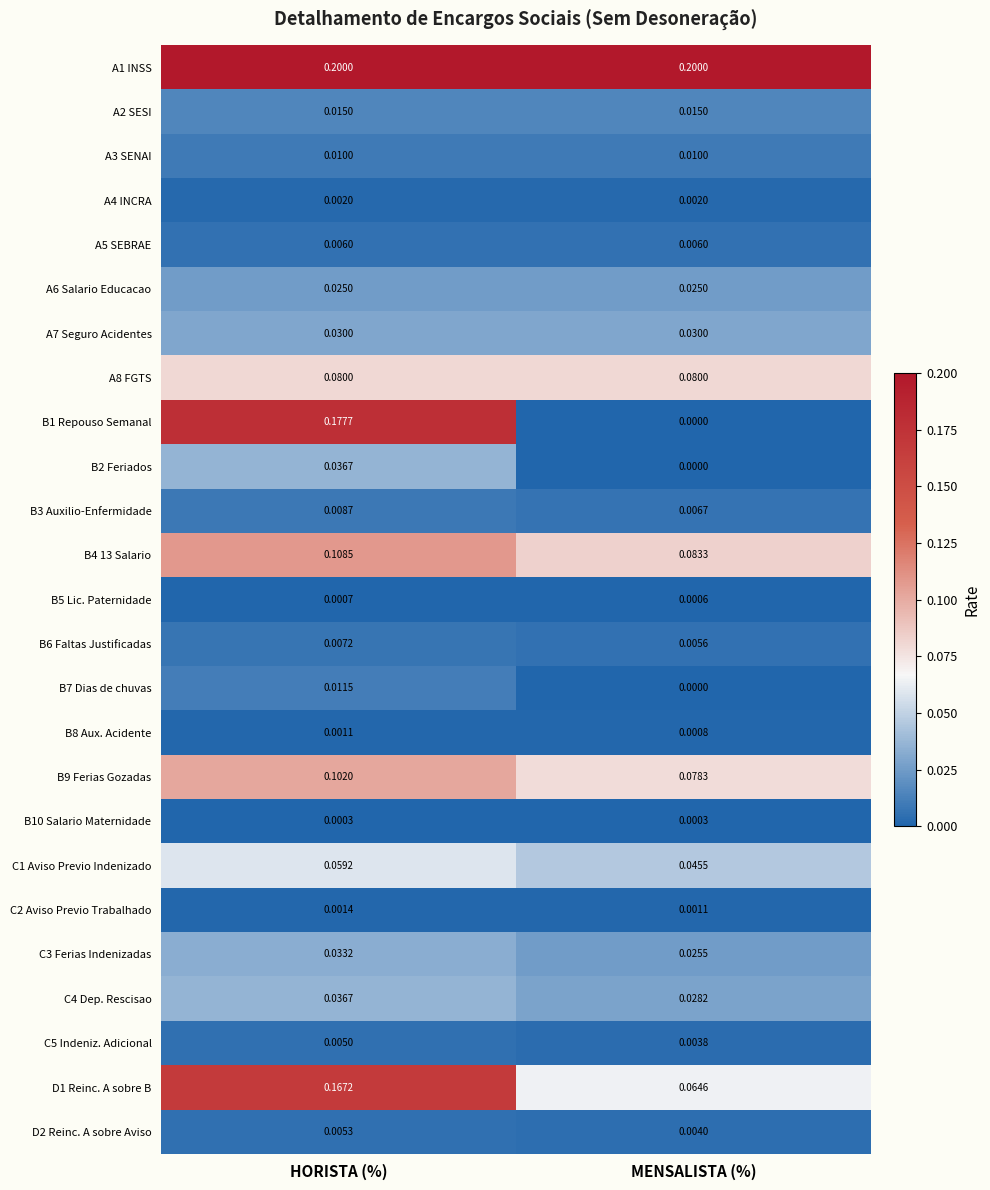

At how many categories does at least one series exceed 0?

2